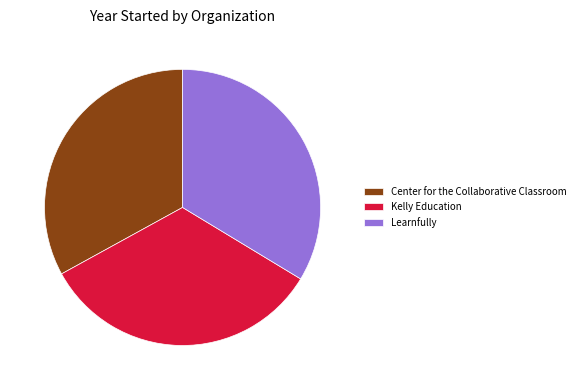

How many segments does this pie chart have?

3